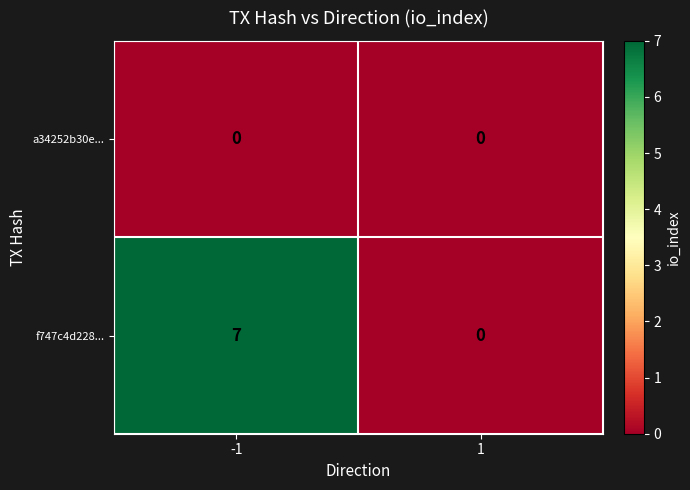

At which category is the sum across all series the highest?

-1